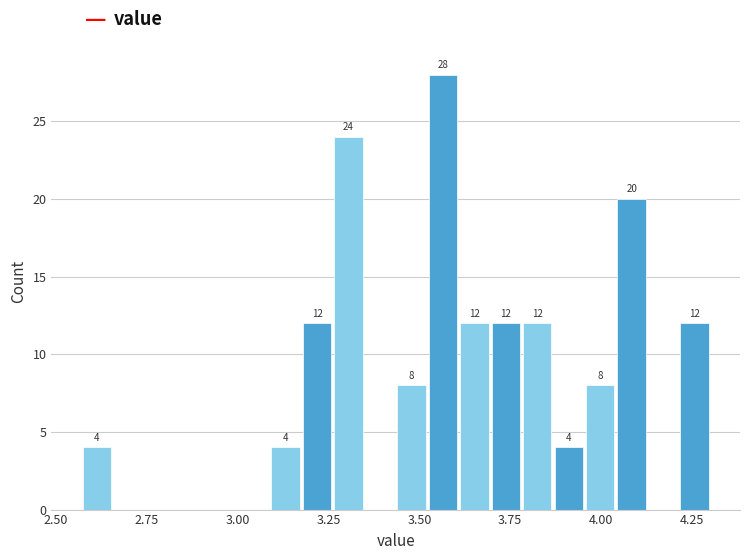

Read against the x-axis, roughly where is the centre of the tallest bar?

3.55